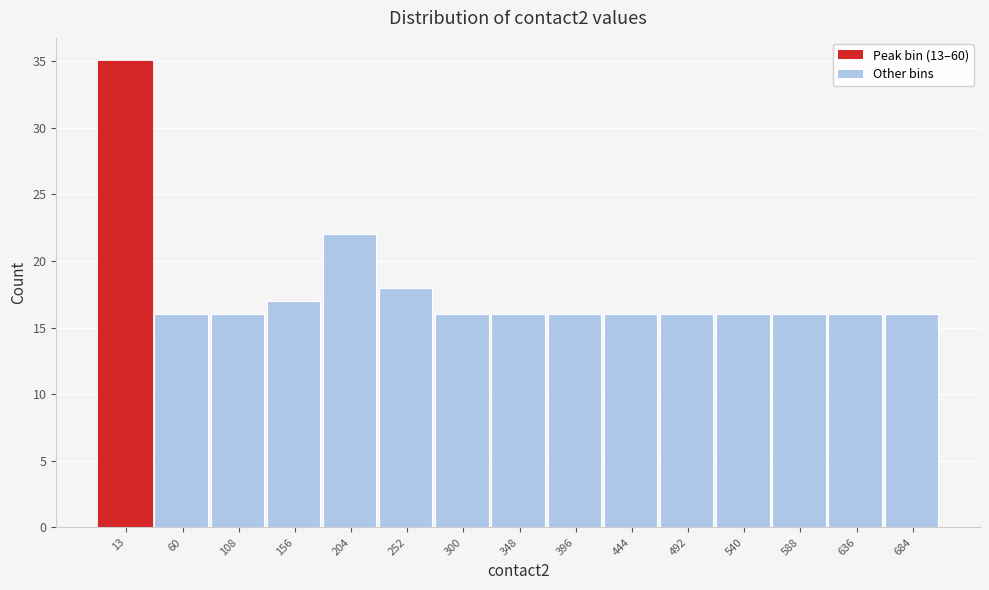

Reading left to right, extract all data points from this chart.

35	16	16	17	22	18	16	16	16	16	16	16	16	16	16